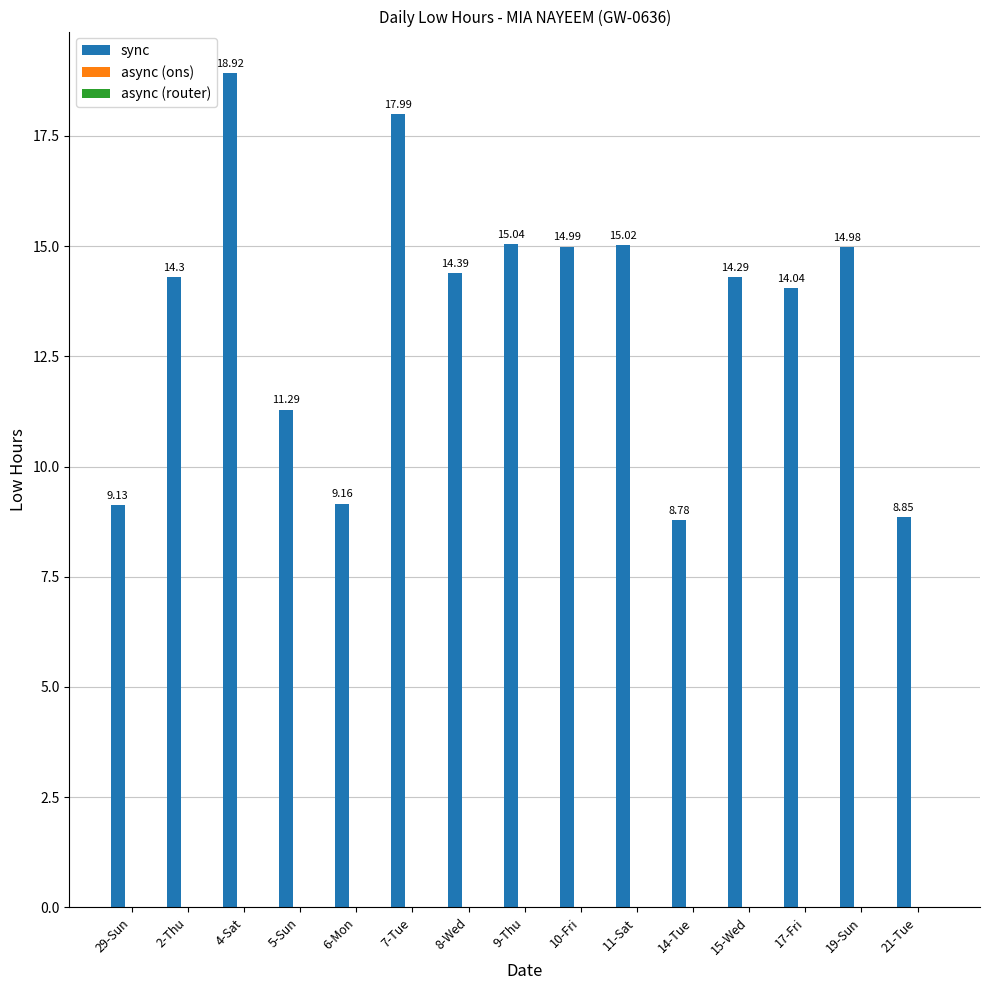

What is the change in value from 5-Sun to 7-Tue?

+6.7